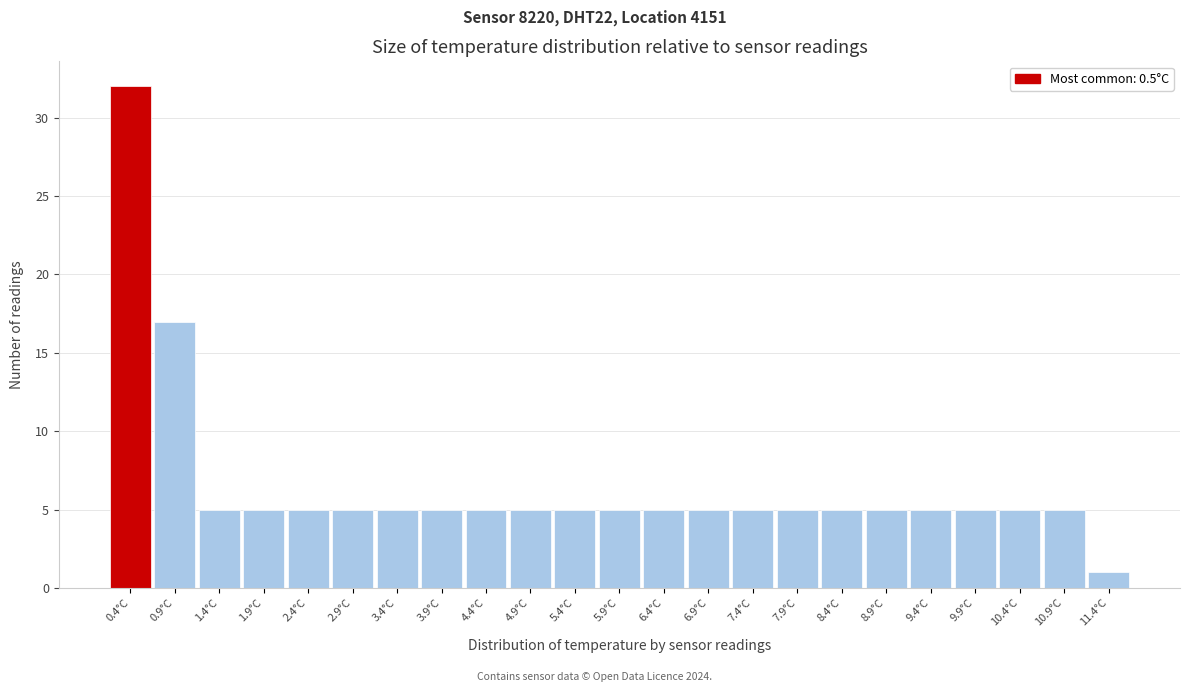

Reading left to right, transcribe this chart: for each bar, give the range it covers on the x-axis and its height. The values are not printed on the chart, so give them approximately, as read against the axis.

0.15 to 0.65: 32
0.65 to 1.15: 17
1.15 to 1.65: 5
1.65 to 2.15: 5
2.15 to 2.65: 5
2.65 to 3.15: 5
3.15 to 3.65: 5
3.65 to 4.15: 5
4.15 to 4.65: 5
4.65 to 5.15: 5
5.15 to 5.65: 5
5.65 to 6.15: 5
6.15 to 6.65: 5
6.65 to 7.15: 5
7.15 to 7.65: 5
7.65 to 8.15: 5
8.15 to 8.65: 5
8.65 to 9.15: 5
9.15 to 9.65: 5
9.65 to 10.15: 5
10.15 to 10.65: 5
10.65 to 11.15: 5
11.15 to 11.65: 1